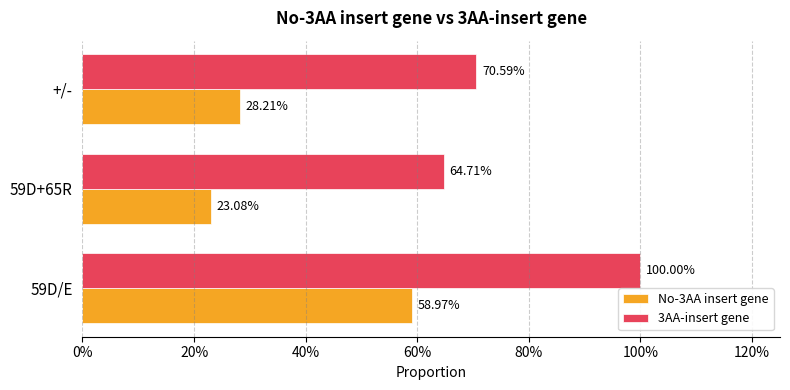

What is the minimum value shown in the chart?

0.2